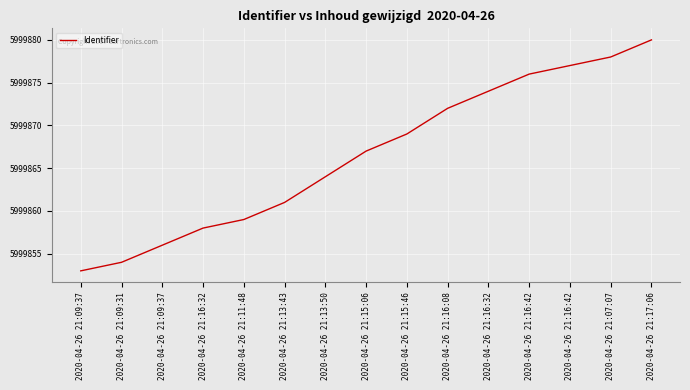

How many lines are shown in the chart?

1